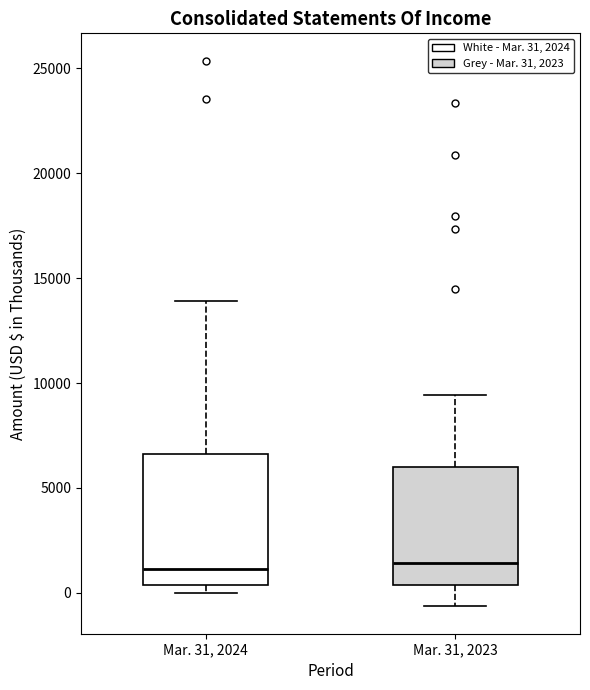

Where does the upper whisker of the box for Mar. 31, 2024 end on the y-axis? The values are not printed on the chart, so give them approximately, as read against the axis.

14000